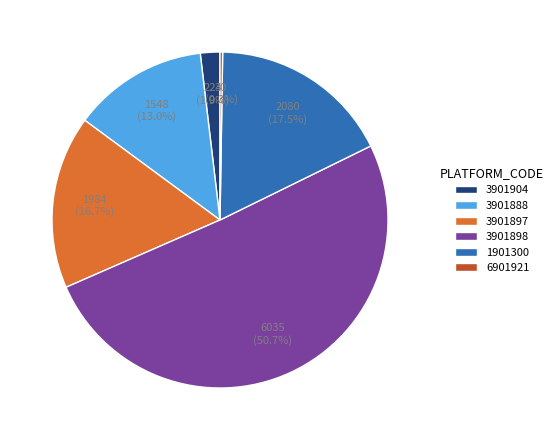

Does 3901898 represent more than half of the total?

Yes